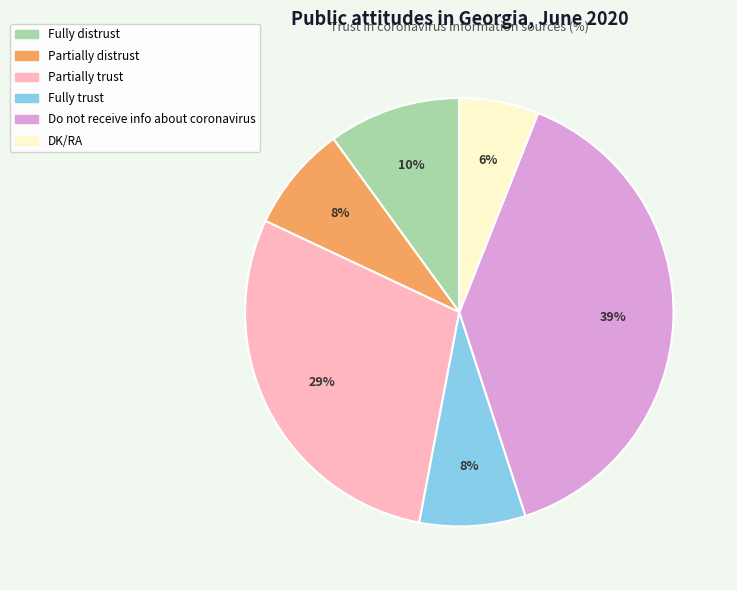

What is the ratio of the value at Partially distrust to the value at DK/RA?

1.3